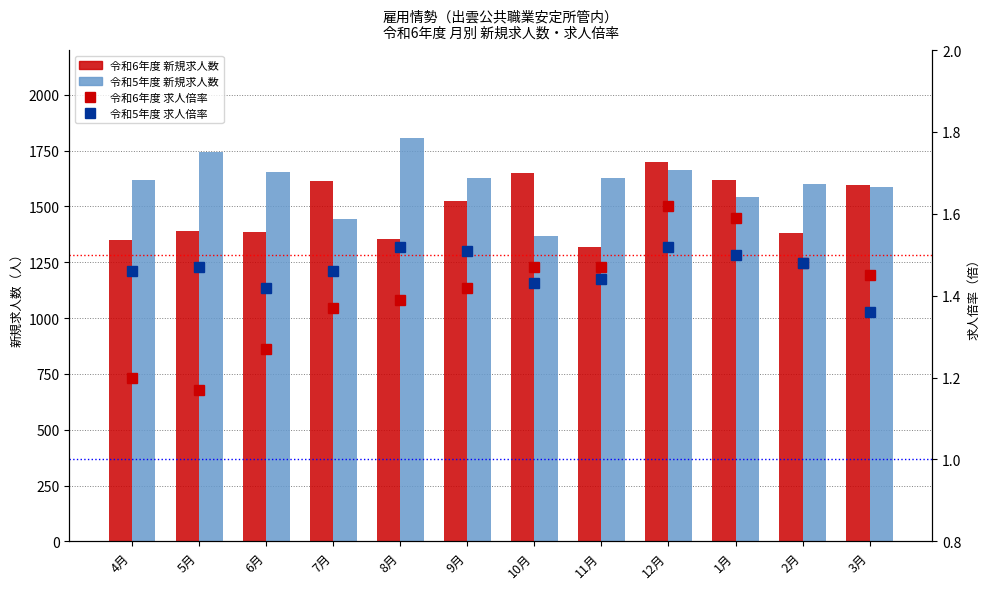

Where is 令和5年度 新規求人数 nearest to the value 1585?

3月